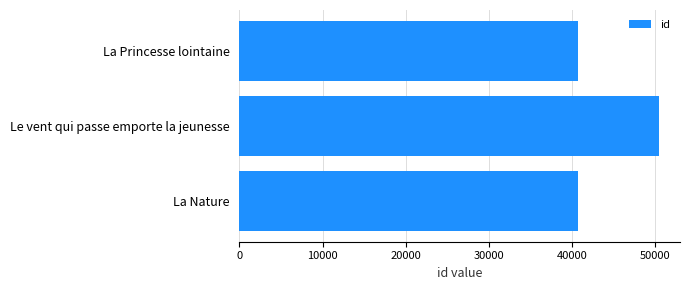

What is the maximum value shown in the chart?

50429